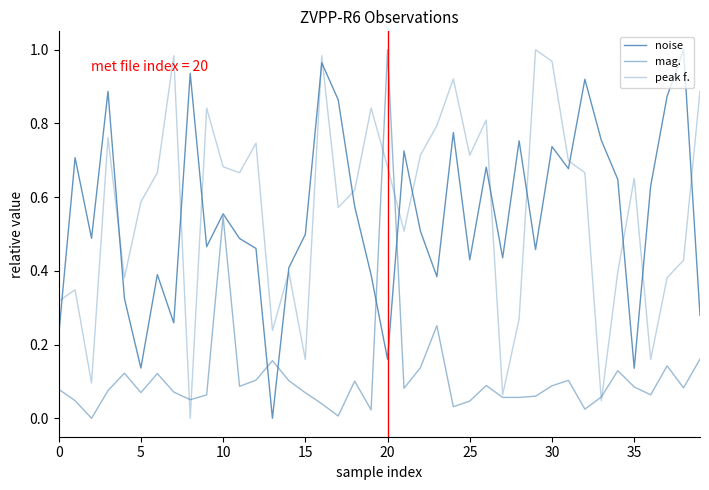

List the series in order of their peak value, lowest first.

noise, mag., peak f.